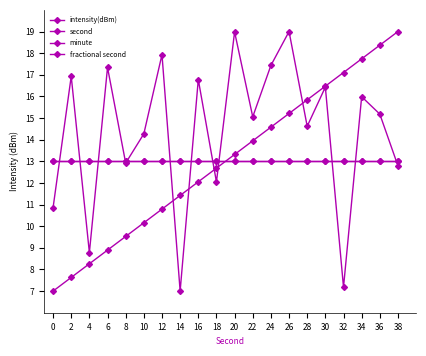

Which category has the lowest value across all series?

14